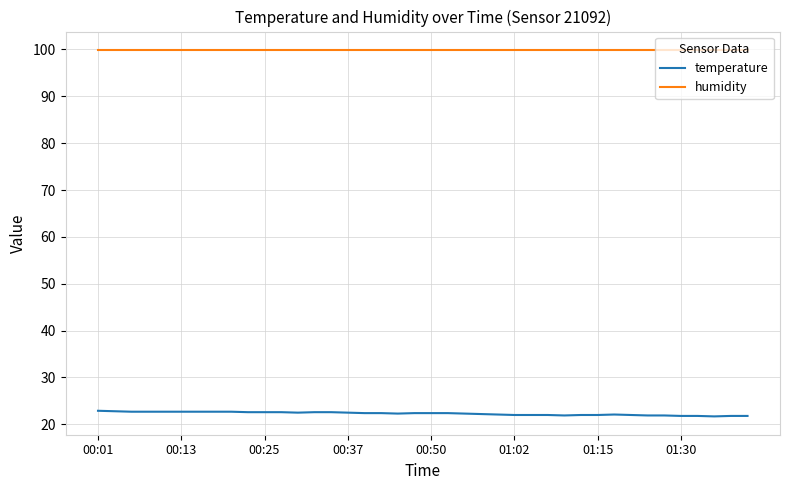

Which series has the largest total across all categories?

humidity